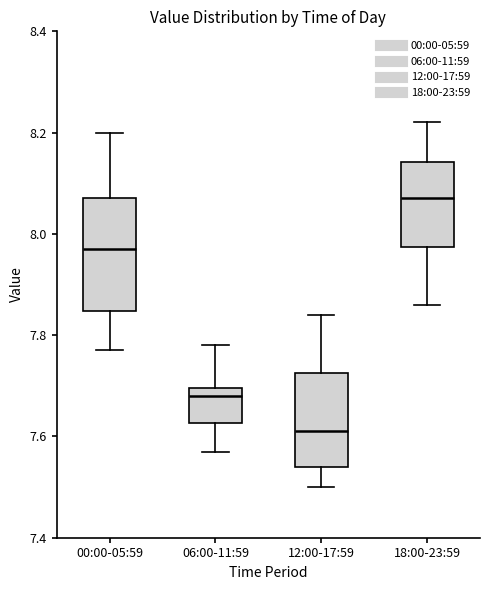

Reading left to right, transcribe this box plot: for each box, give where its median line is, the range the box spans, and where its two whiskers end, as read against the y-axis. The values are not printed on the chart, so give them approximately, as read against the axis.

00:00-05:59: median 7.98, box 7.84 to 8.08, whiskers 7.78 to 8.20
06:00-11:59: median 7.68, box 7.62 to 7.70, whiskers 7.58 to 7.78
12:00-17:59: median 7.62, box 7.54 to 7.72, whiskers 7.50 to 7.84
18:00-23:59: median 8.08, box 7.98 to 8.14, whiskers 7.86 to 8.22